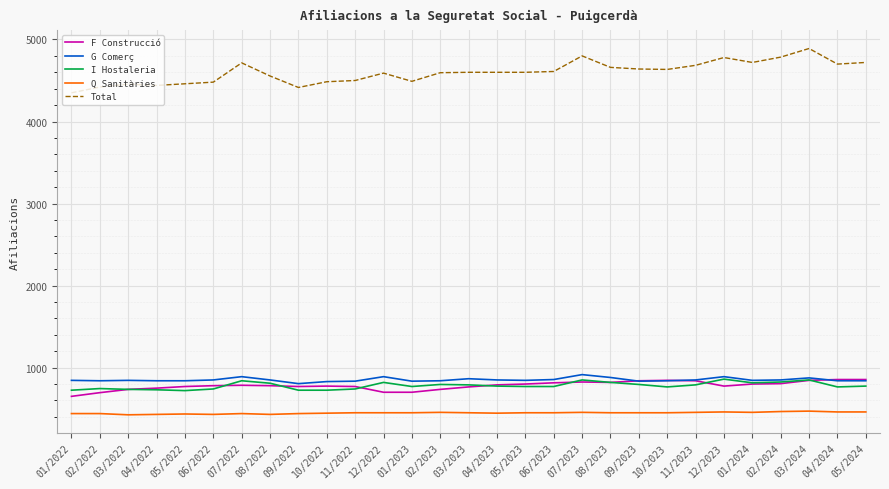

True or false: G Comerç and Q Sanitàries intersect in this chart.

False